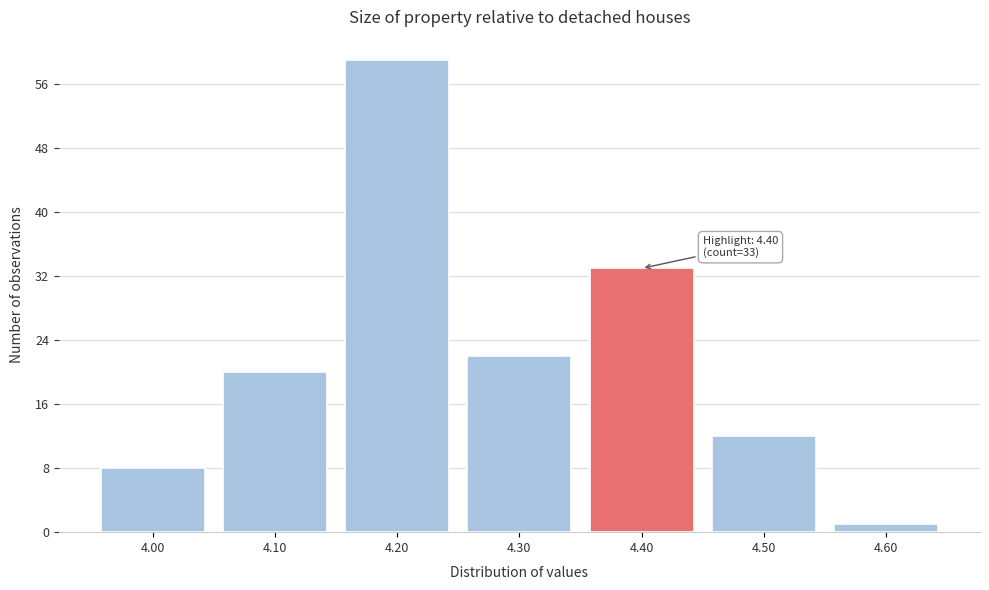

Which range on the x-axis has the tallest bar?

4.15 to 4.25